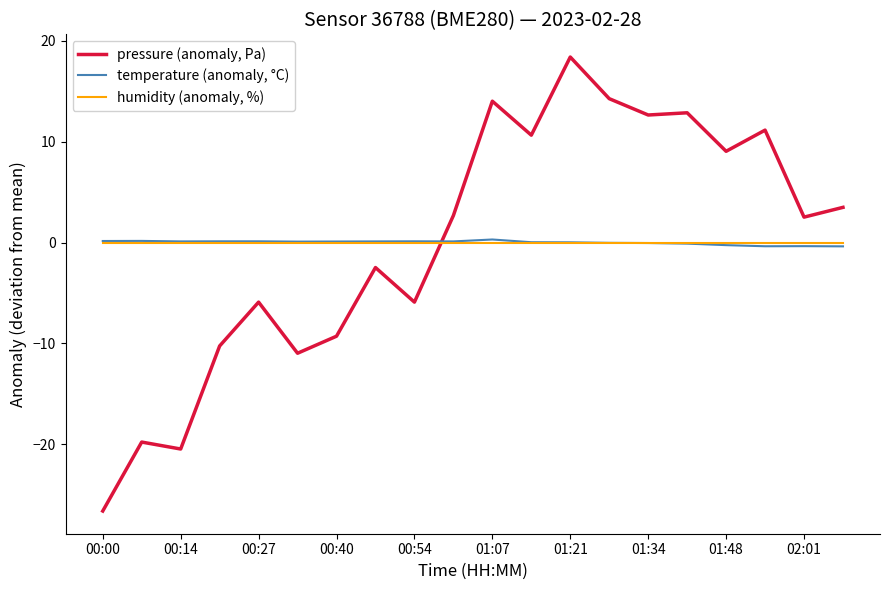

Which series has the largest range (max minus min)?

pressure (anomaly, Pa)